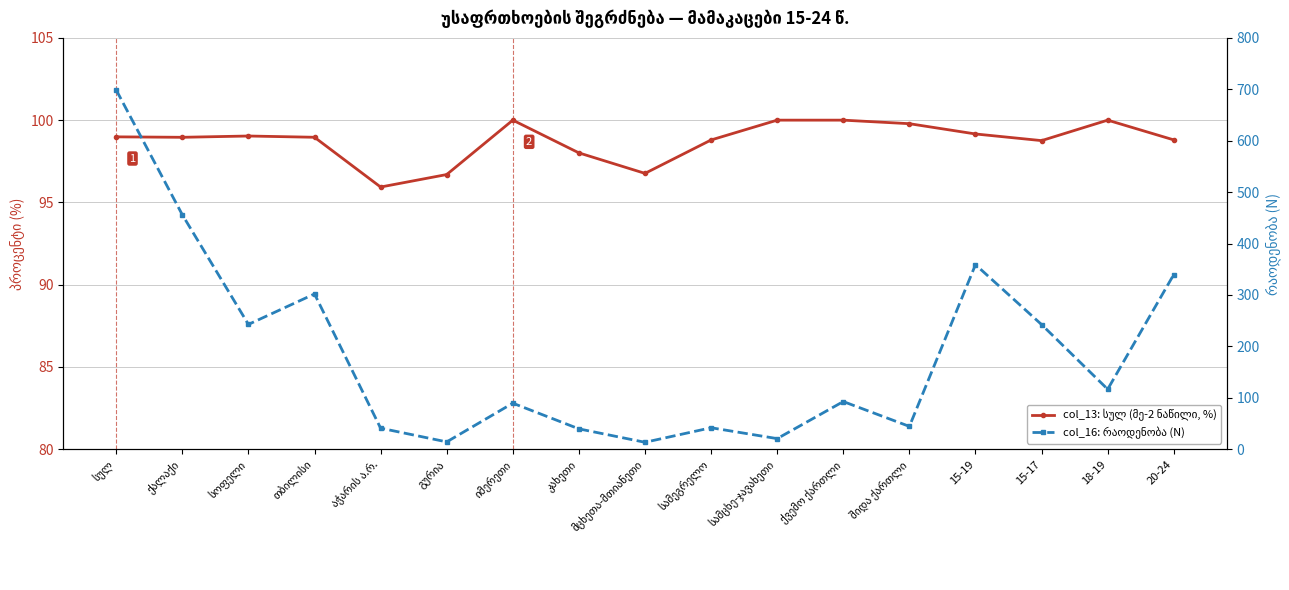

The col_16: რაოდენობა (N) series shows 39.5 at კახეთი. True or false?

True